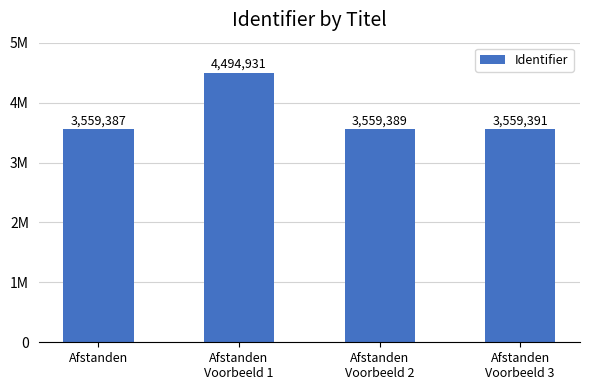

Does the chart contain any negative values?

No